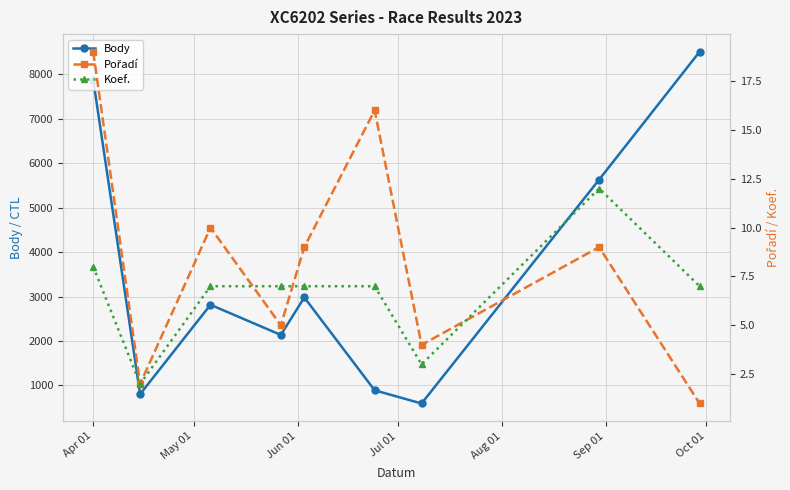

What is the value of the Pořadí point at the 8th from the left?

9